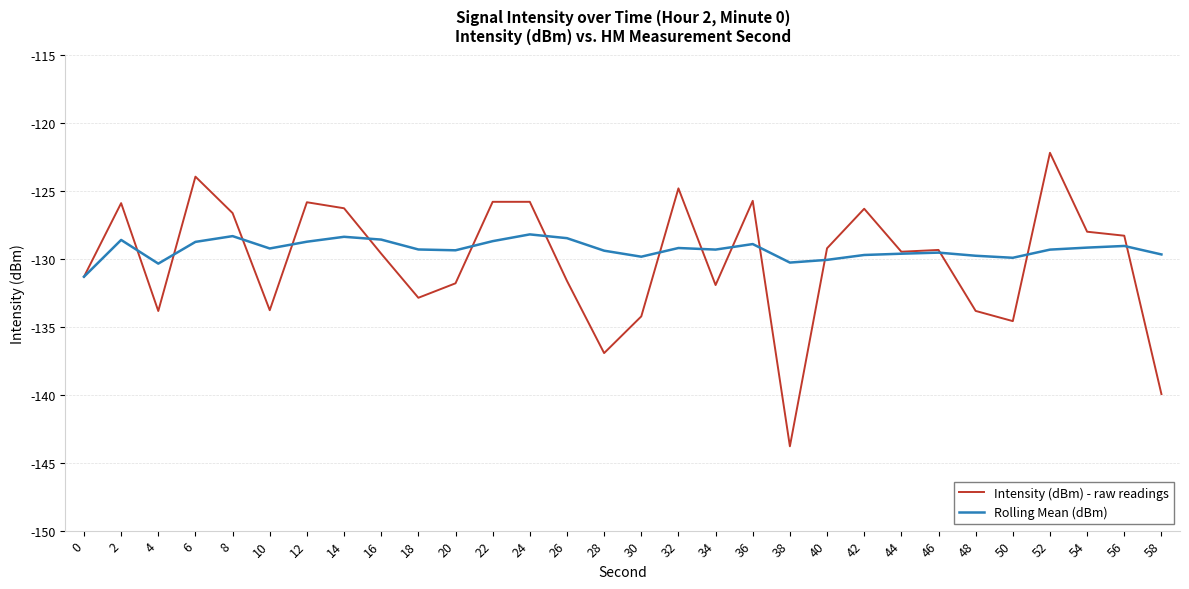

Which series changed the most between 16 and 44?

Rolling Mean (dBm)